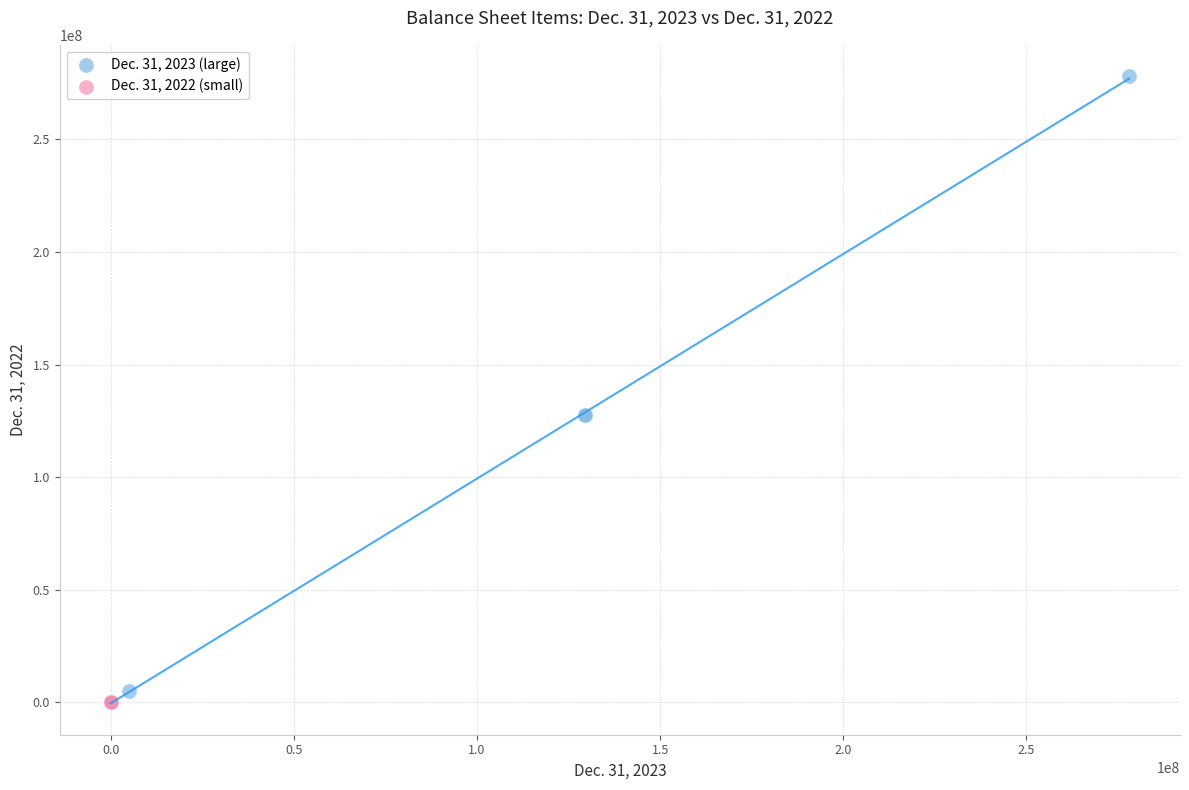

Which series reaches the maximum Y coordinate?

Dec. 31, 2023 (large)